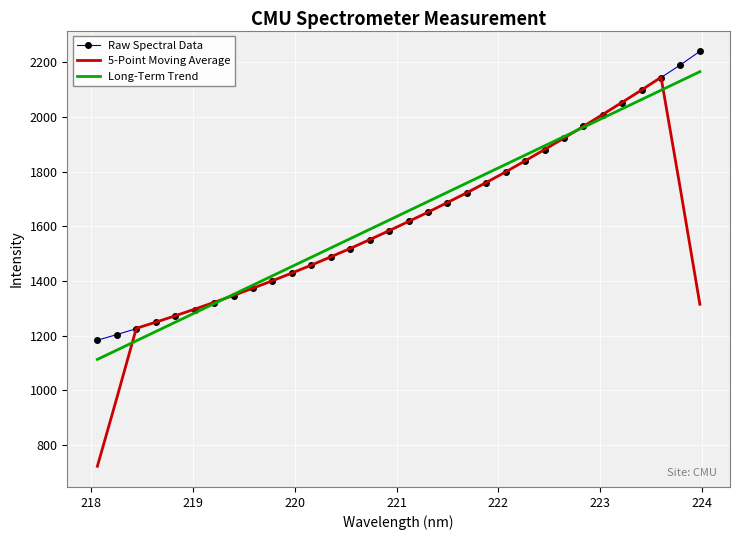

How many series are shown in this chart?

3